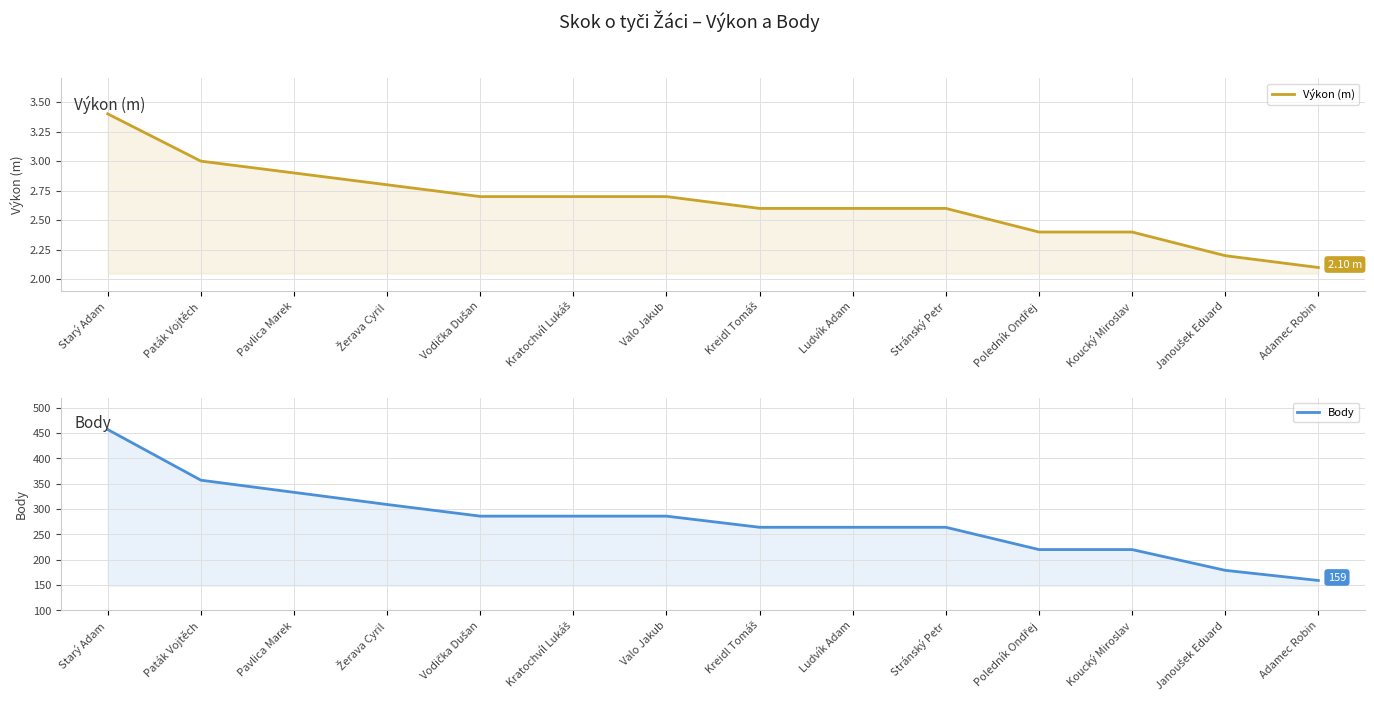

What is the average value of the Body series?

277.4